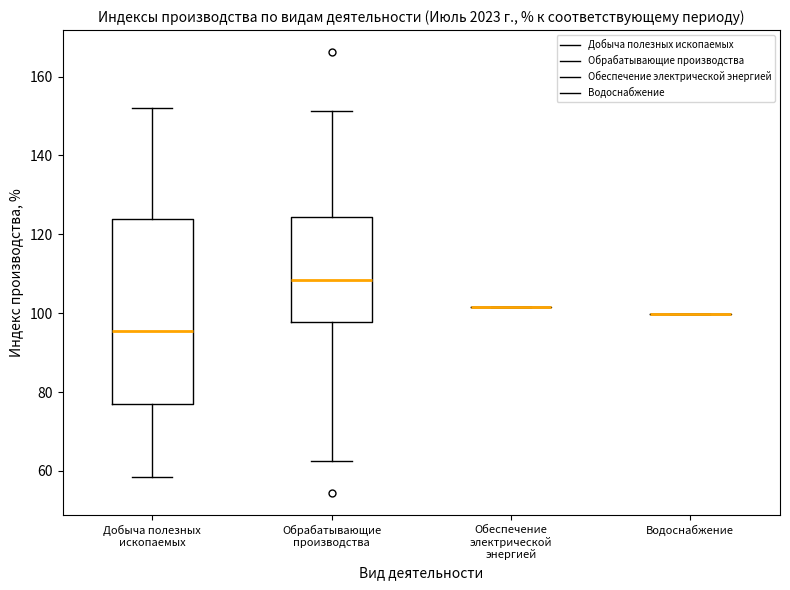

Reading left to right, read every box against the y-axis: the position of its median line, the range the box covers, and the ends of its whiskers. The values are not printed on the chart, so give them approximately, as read against the axis.

Добыча полезных ископаемых: median 96, box 78 to 124, whiskers 58 to 152
Обрабатывающие производства: median 108, box 98 to 124, whiskers 62 to 152
Обеспечение электрической энергией: box collapsed to a line at 102, whiskers 102 to 102
Водоснабжение: box collapsed to a line at 100, whiskers 100 to 100